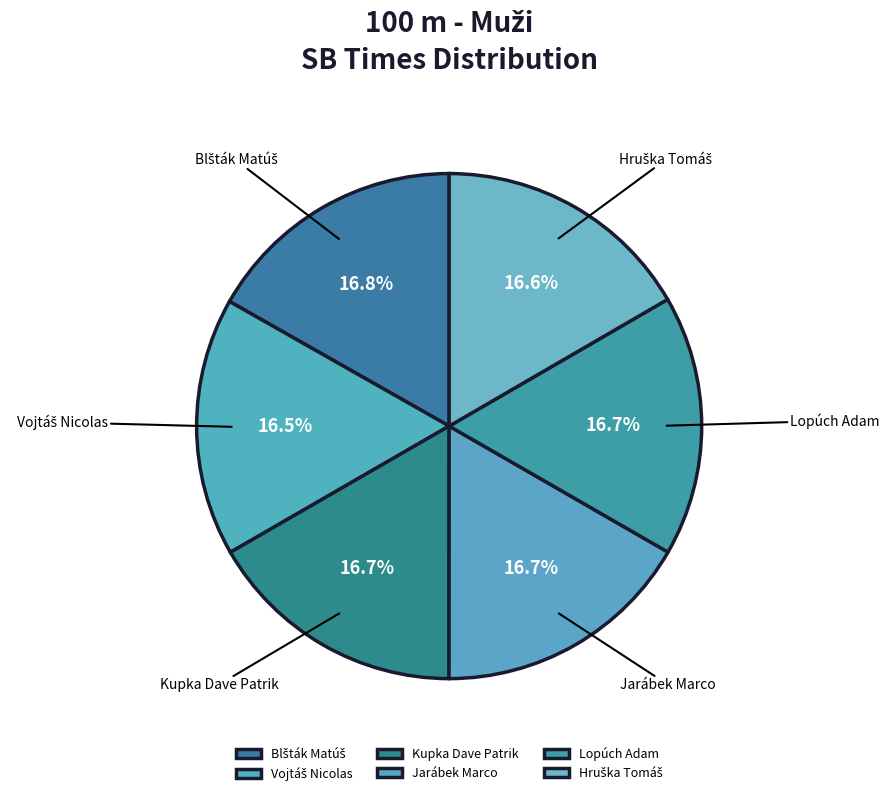

How much of the chart is everything except Lopúch Adam?

83.3%